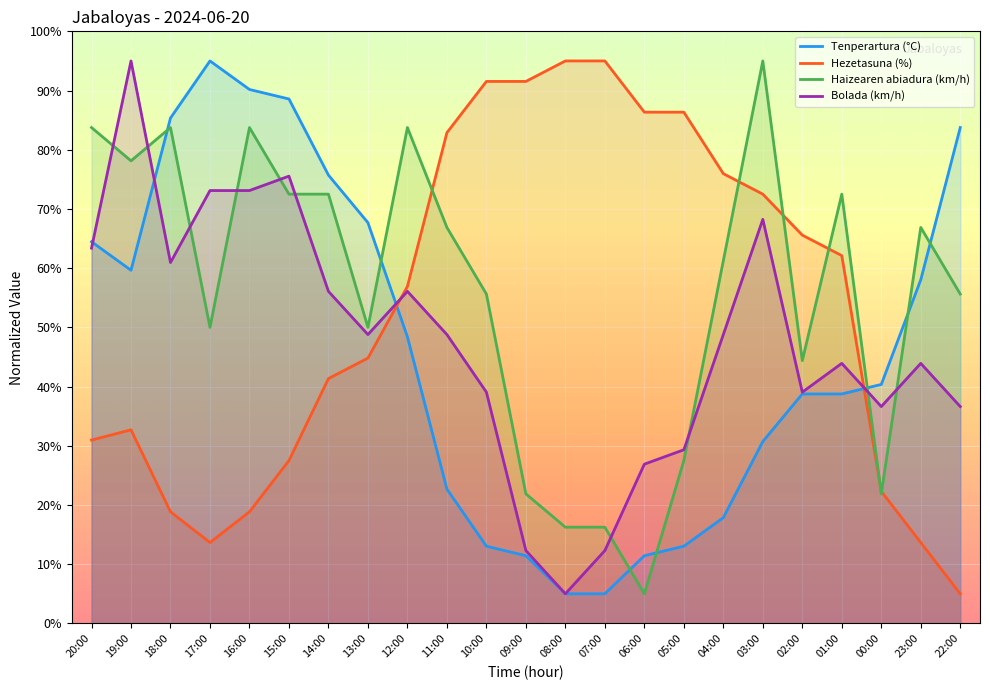

True or false: Bolada (km/h) has more than 1 points higher than both neighbors.

True